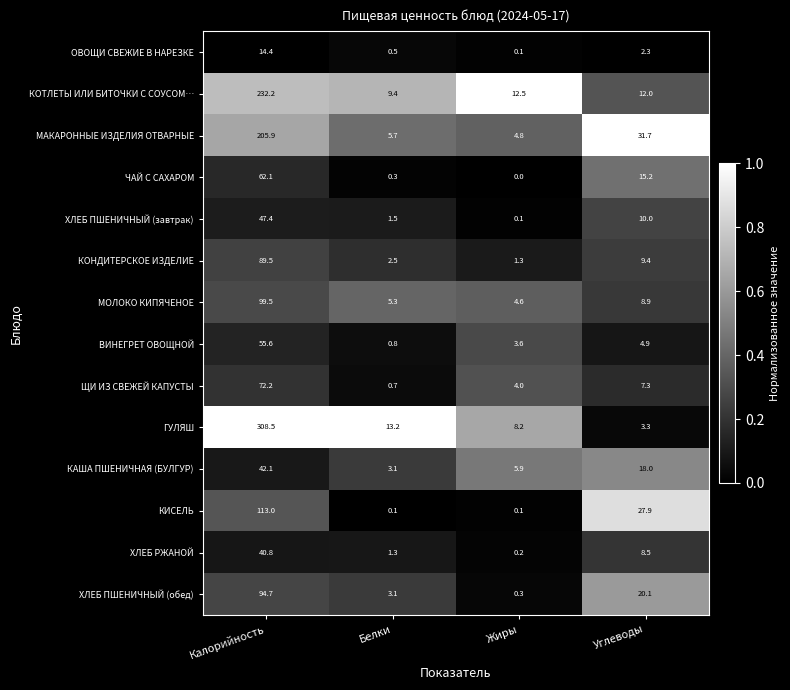

What is the maximum value for КАША ПШЕНИЧНАЯ (БУЛГУР)?

42.1